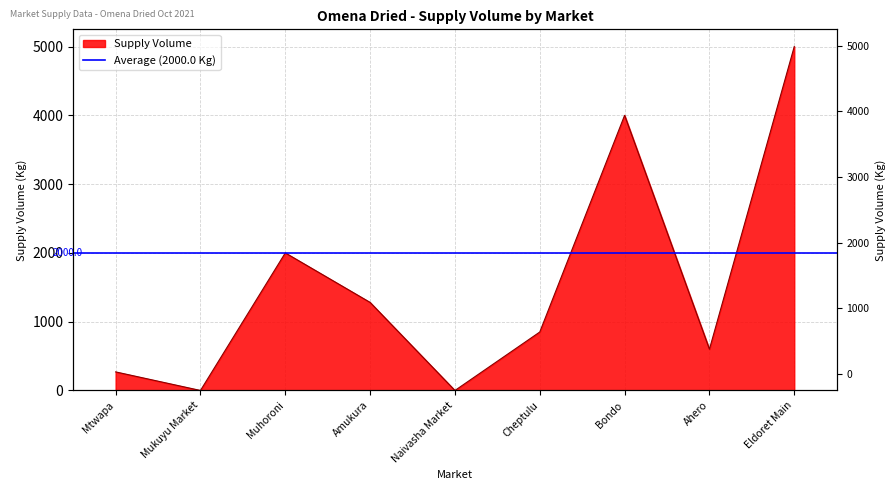

Where is the first local maximum?

Muhoroni